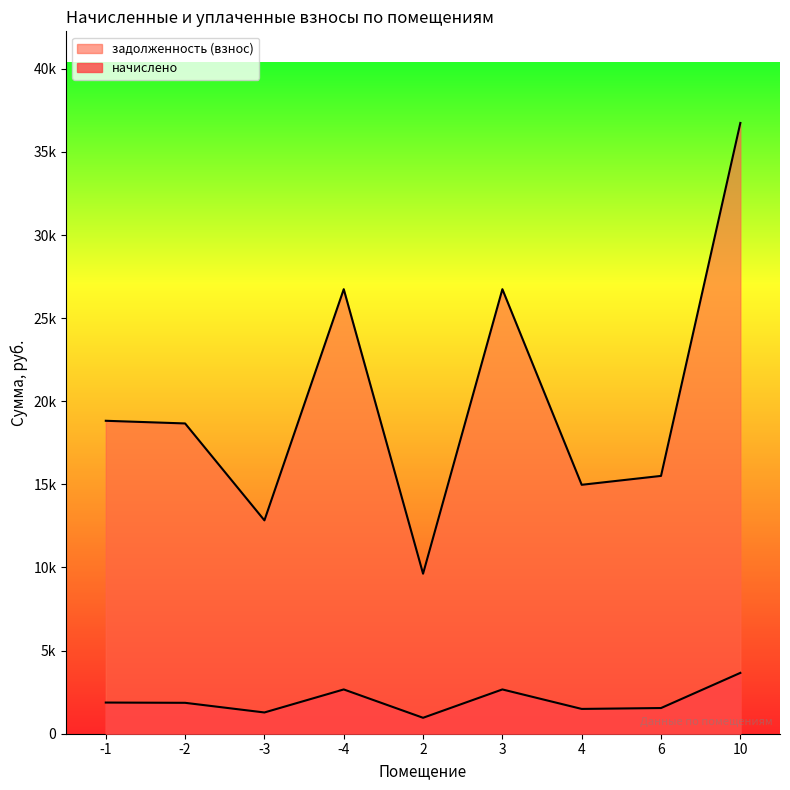

At how many categories does at least one series exceed 6766?

9